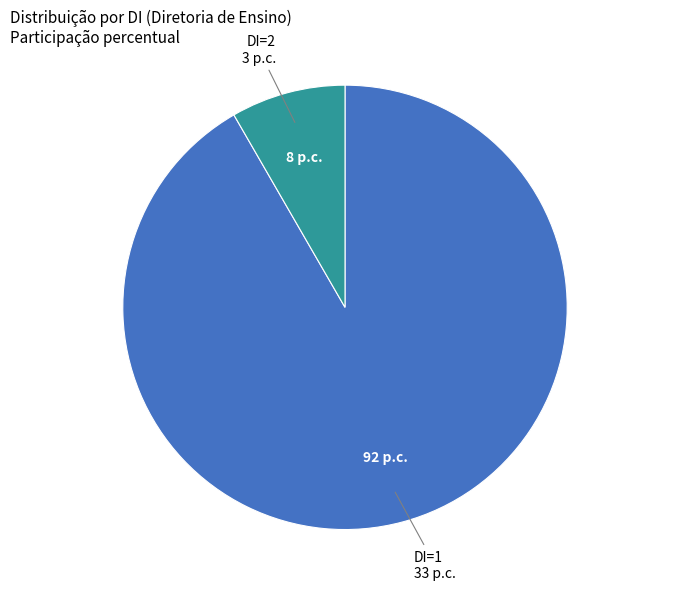

Is there any slice that represents more than half of the pie?

Yes